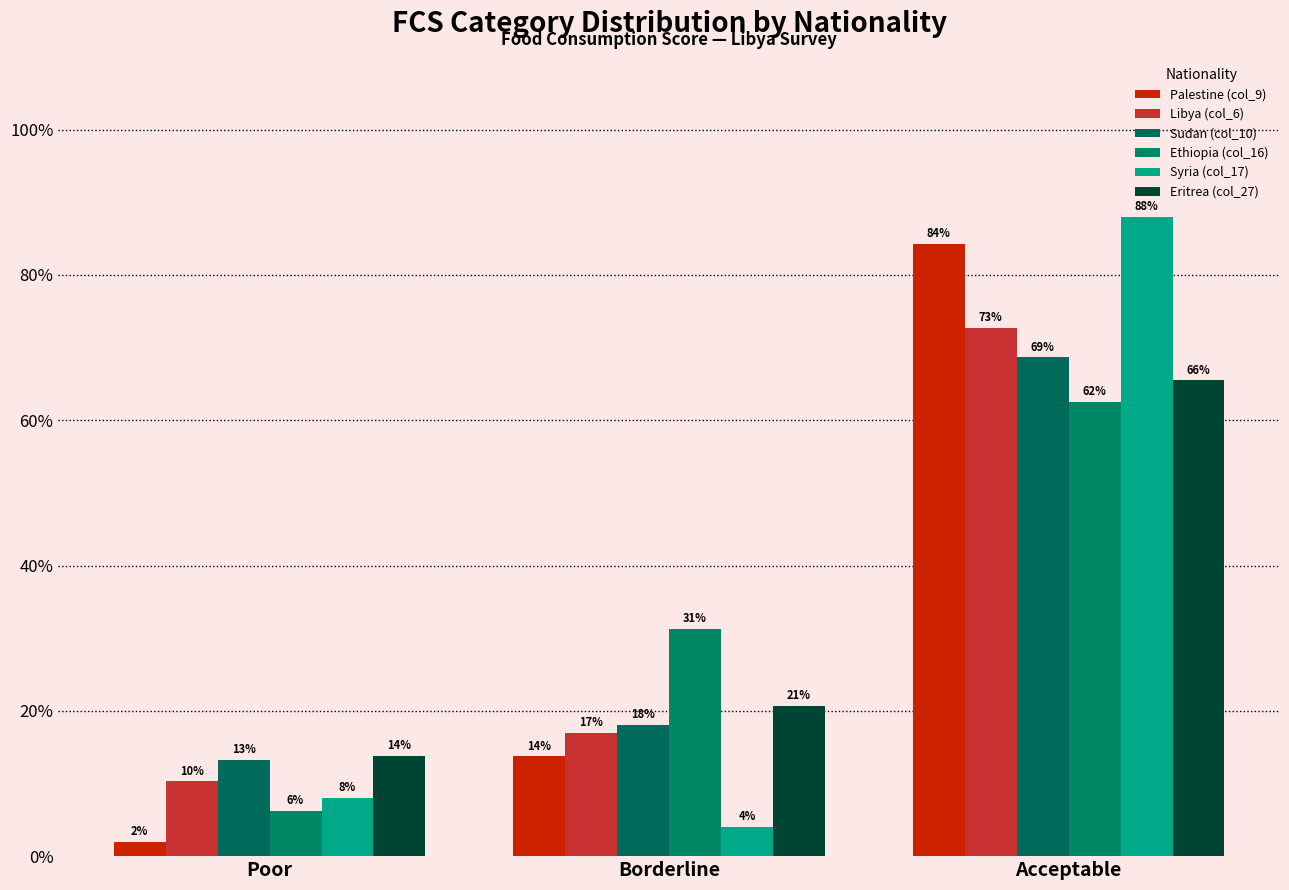

What is the maximum value for Ethiopia (col_16)?

62.5